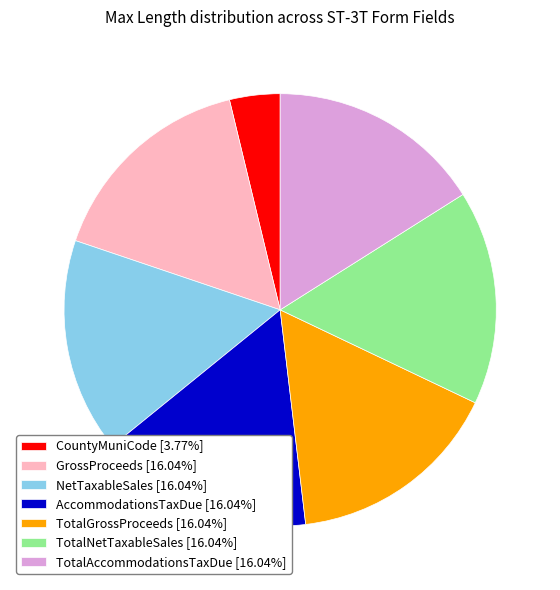

Is TotalAccommodationsTaxDue [16.04%] the majority of the pie?

No